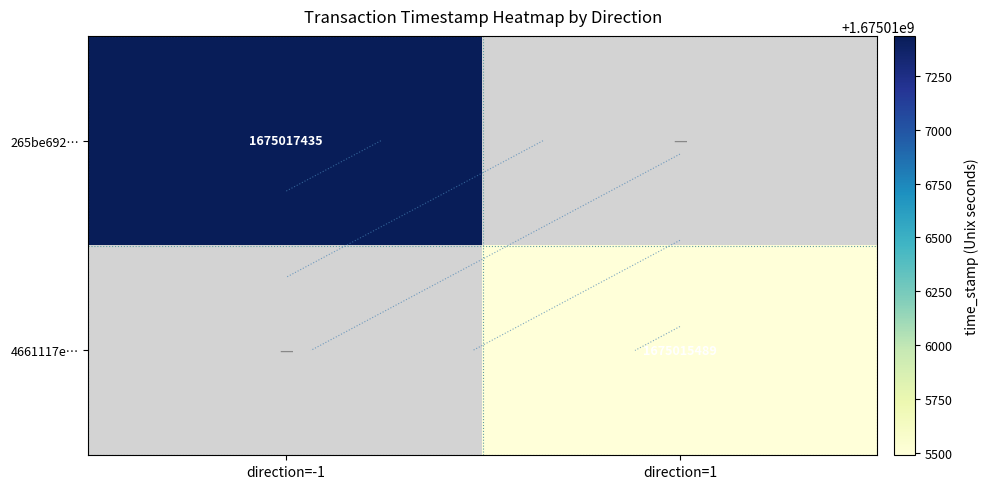

Is the value of 265be692… at direction=1 greater than the value of 4661117e… at direction=1?

No